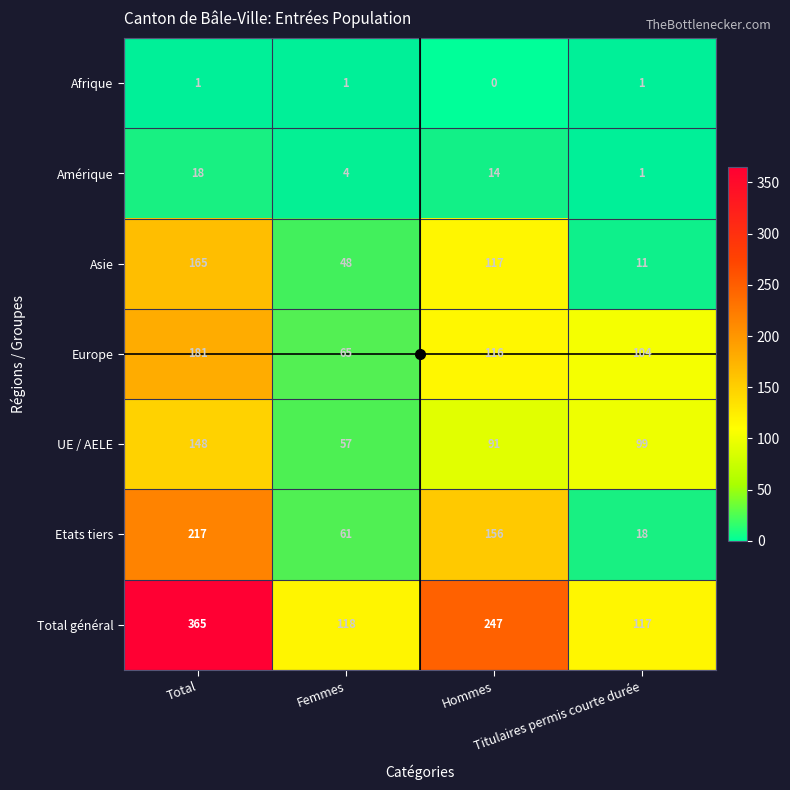

At how many categories does at least one series exceed 21?

4